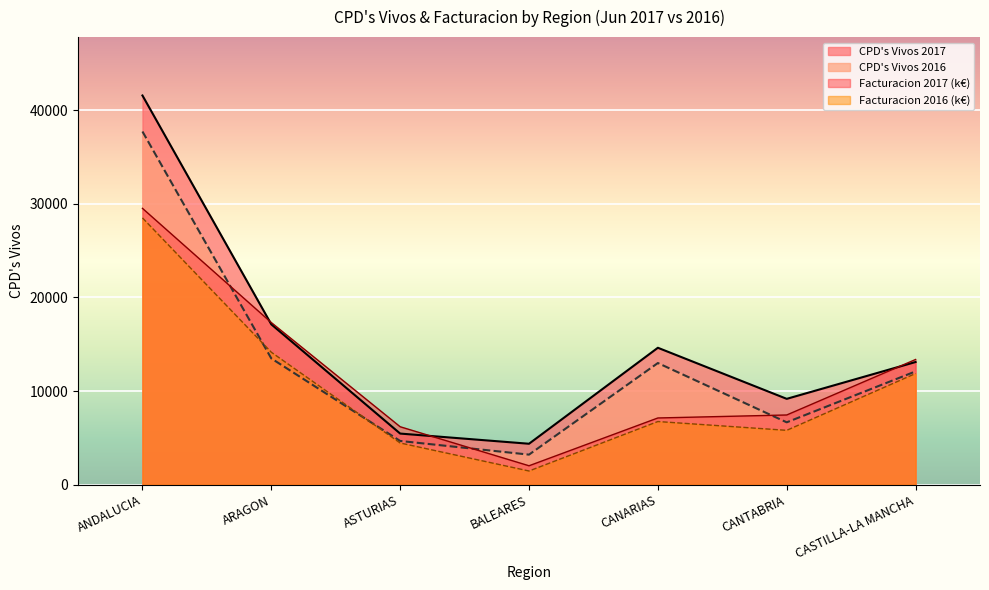

At which label does Facturacion 2016 reach its minimum?

BALEARES